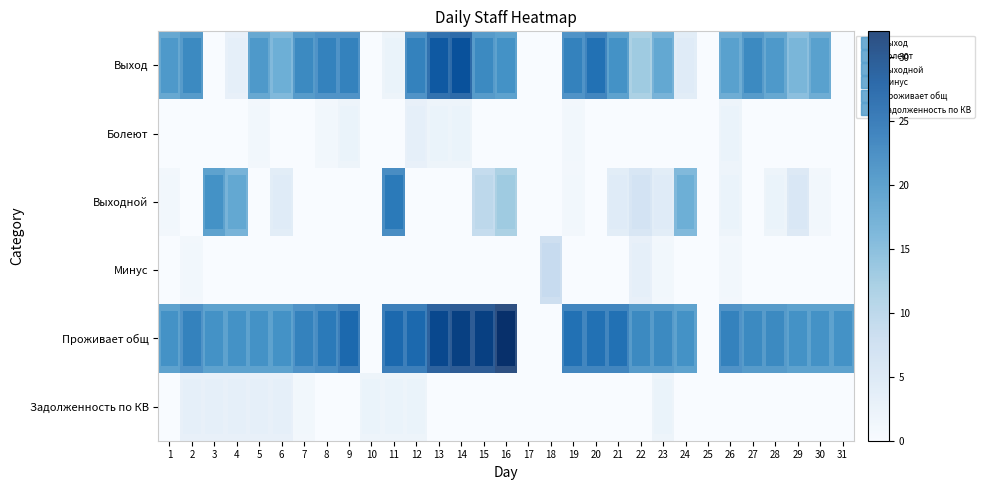

What is the sum of the row_5 values at 2 and 13?

3